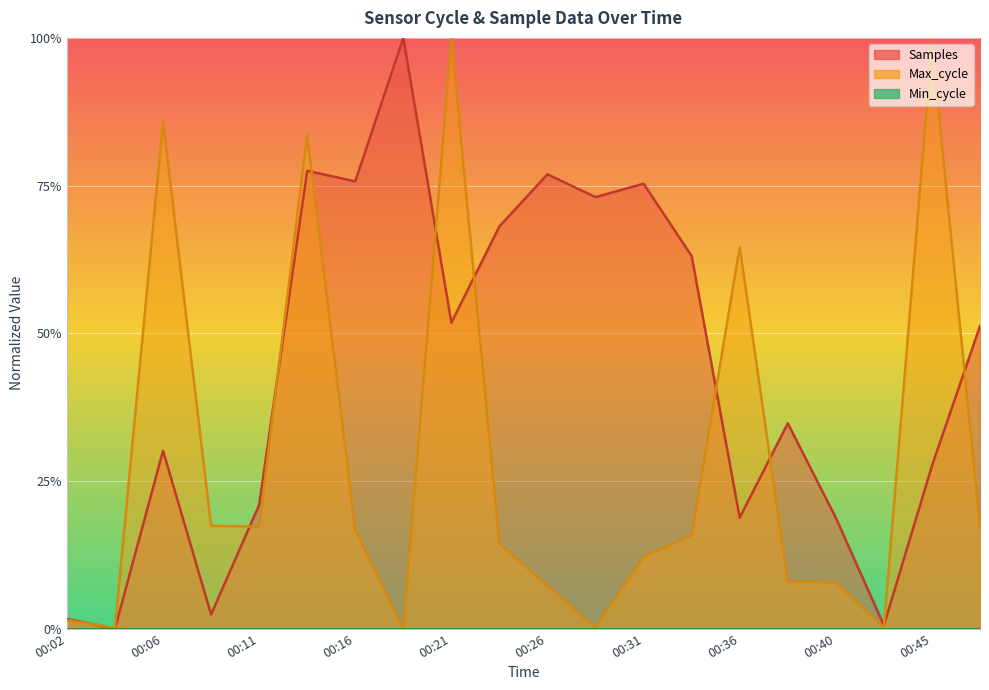

At which label is Samples closest to 0?

00:04